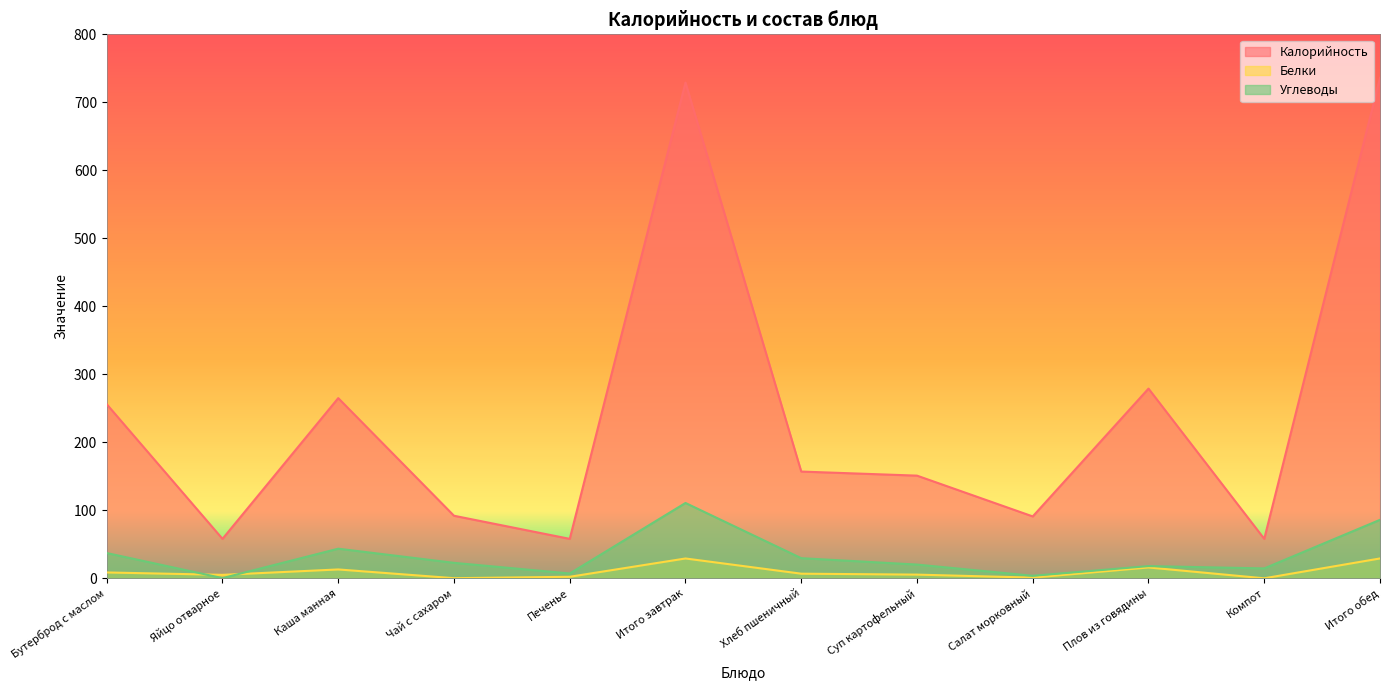

Between which two adjacent categories do Углеводы and Белки first intersect?

Бутерброд с маслом and Яйцо отварное